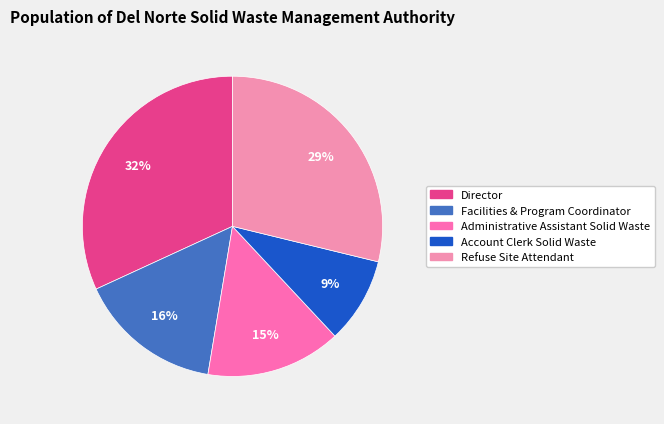

Which category has the biggest portion of the pie?

Director